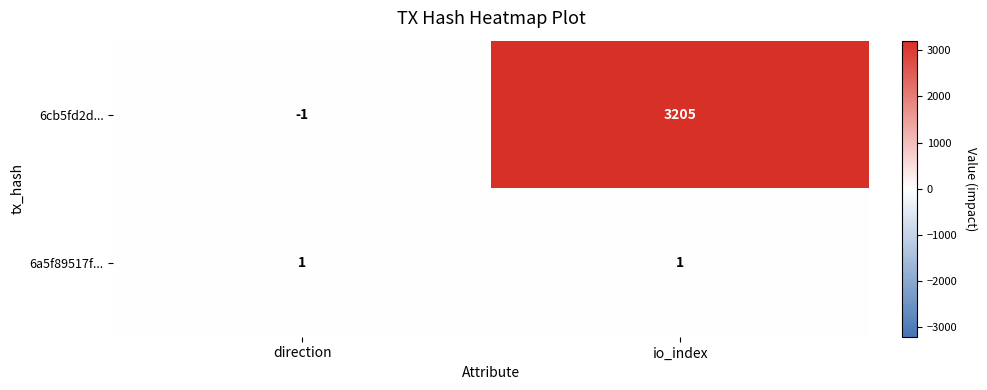

List the series in order of their overall mean, lowest first.

6a5f89517f..., 6cb5fd2d...